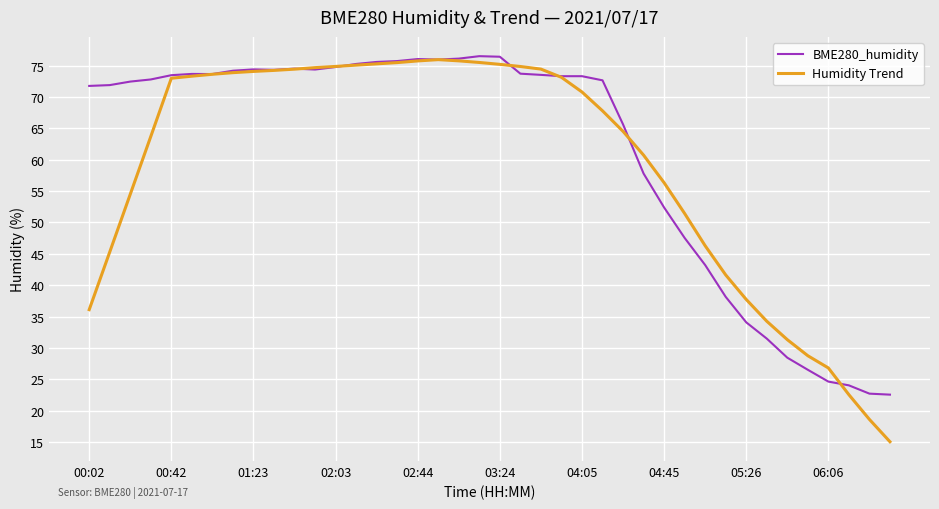

Which series has the widest spread of values?

Humidity Trend